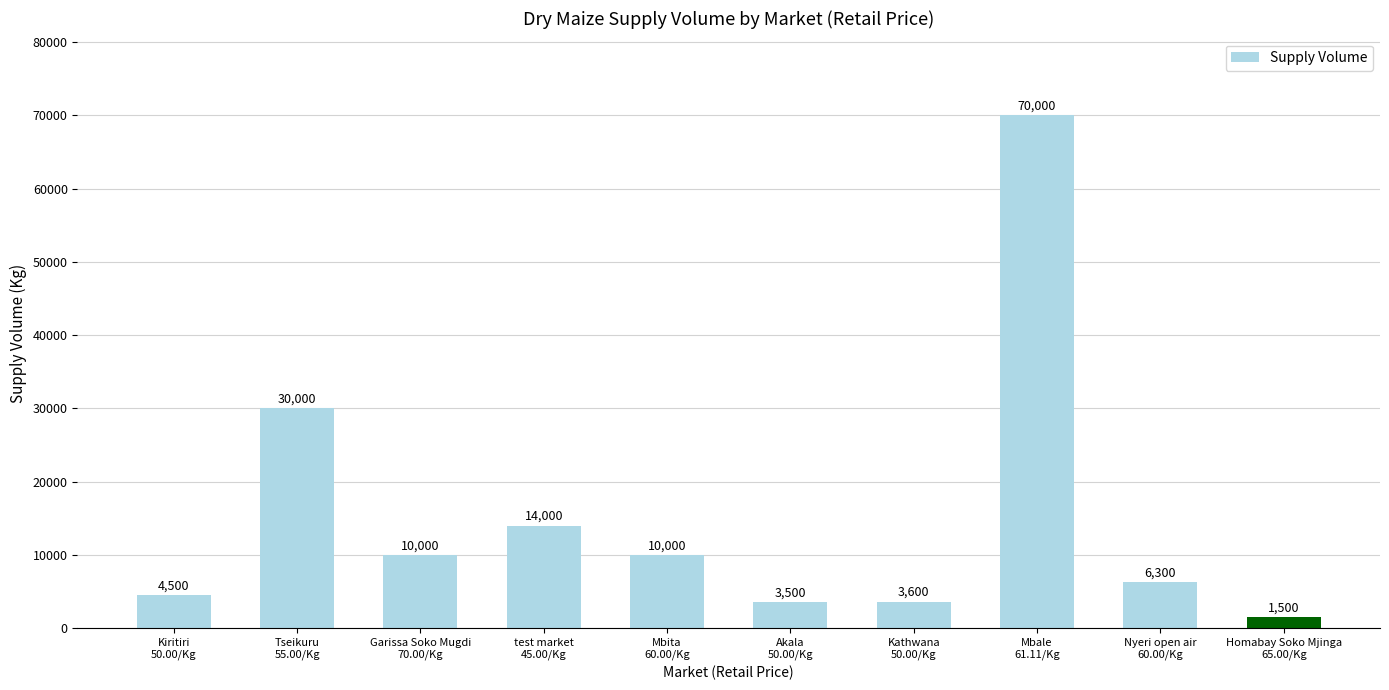

What is the sum of all values?

153400